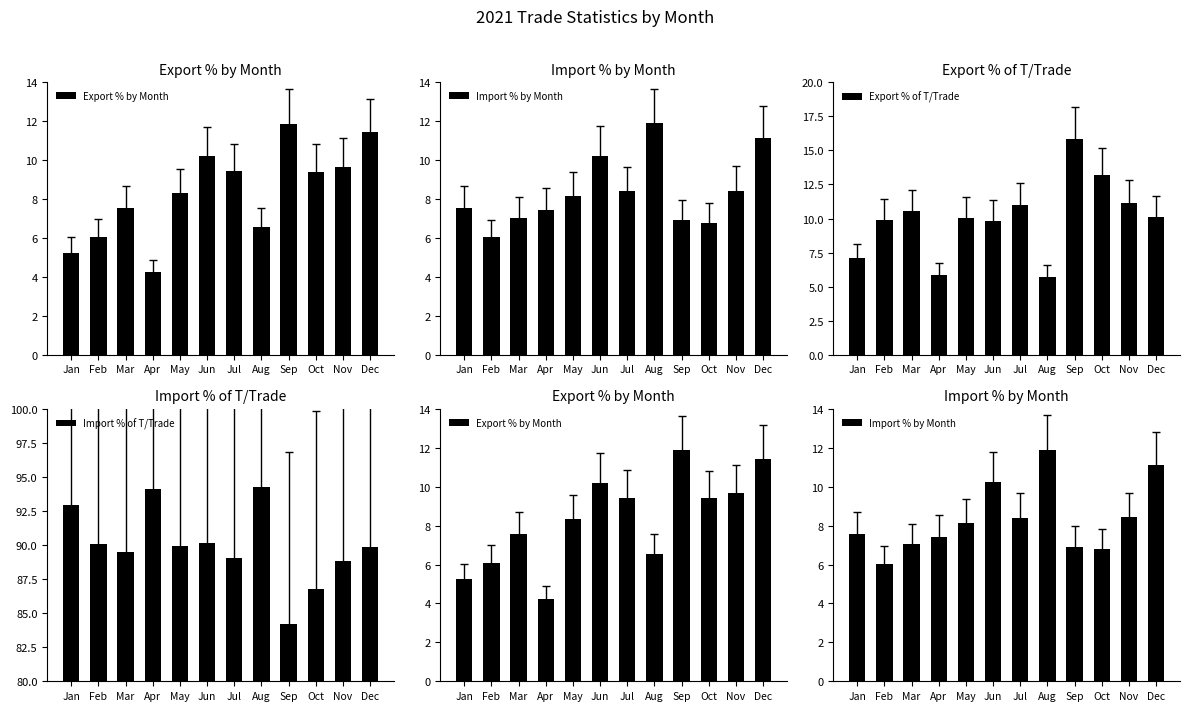

What are all the series names shown in the legend?

Export % by Month, Import % by Month, Export % of T/Trade, Import % of T/Trade